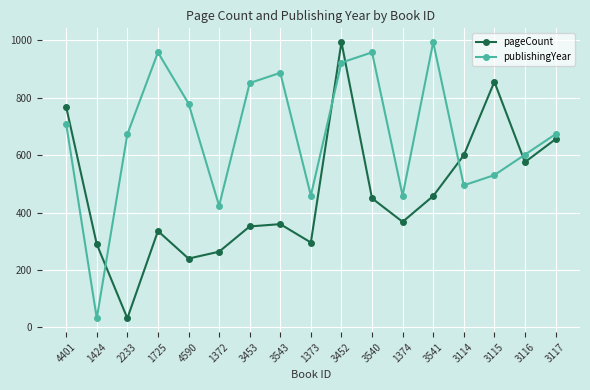

What value does the publishingYear series have at 3543?

887.1